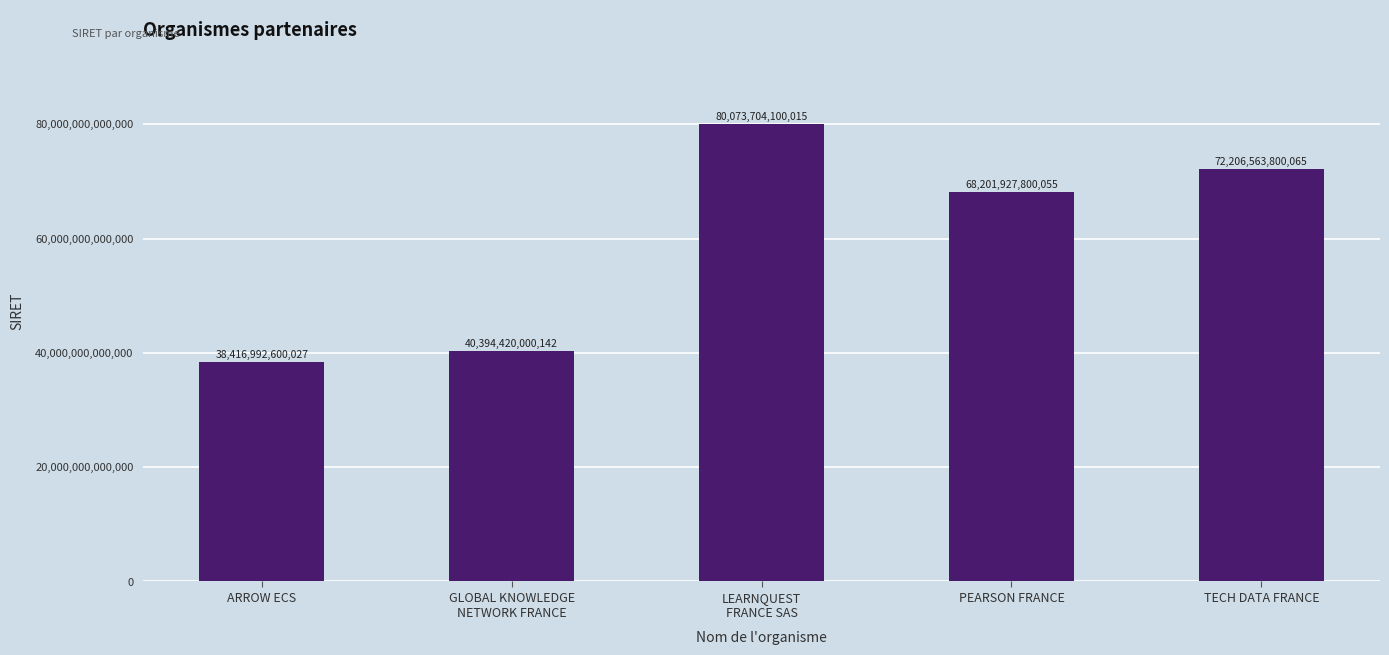

Which label corresponds to the smallest value in the chart?

ARROW ECS